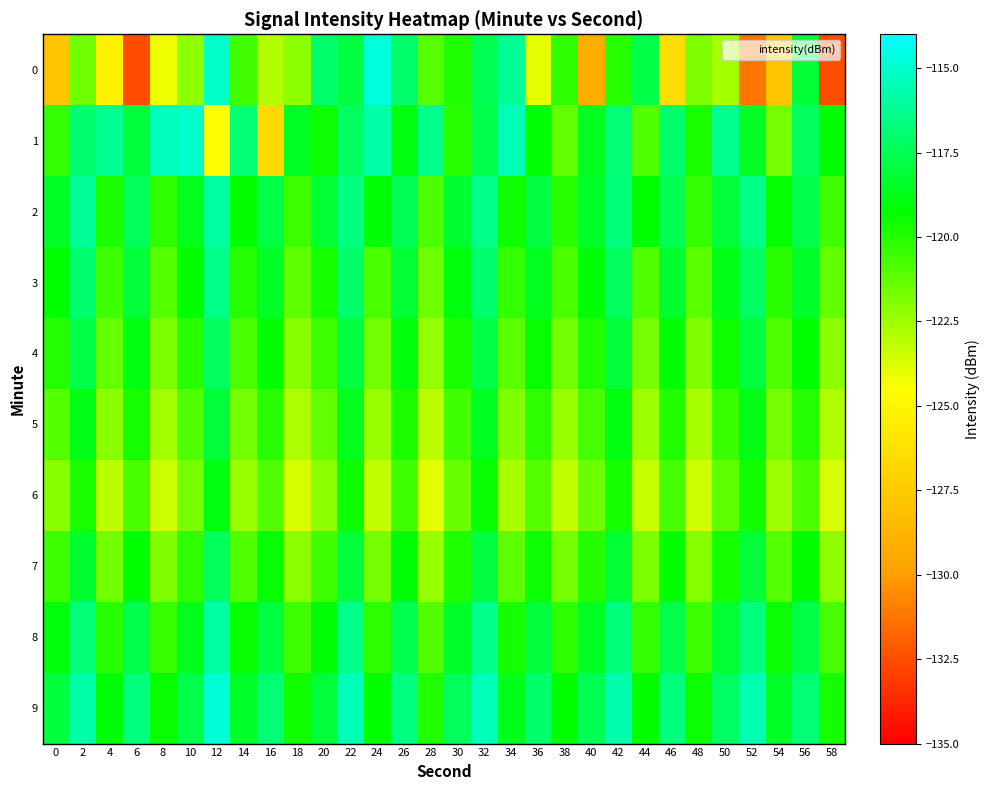

Which category has the lowest value across all series?

6